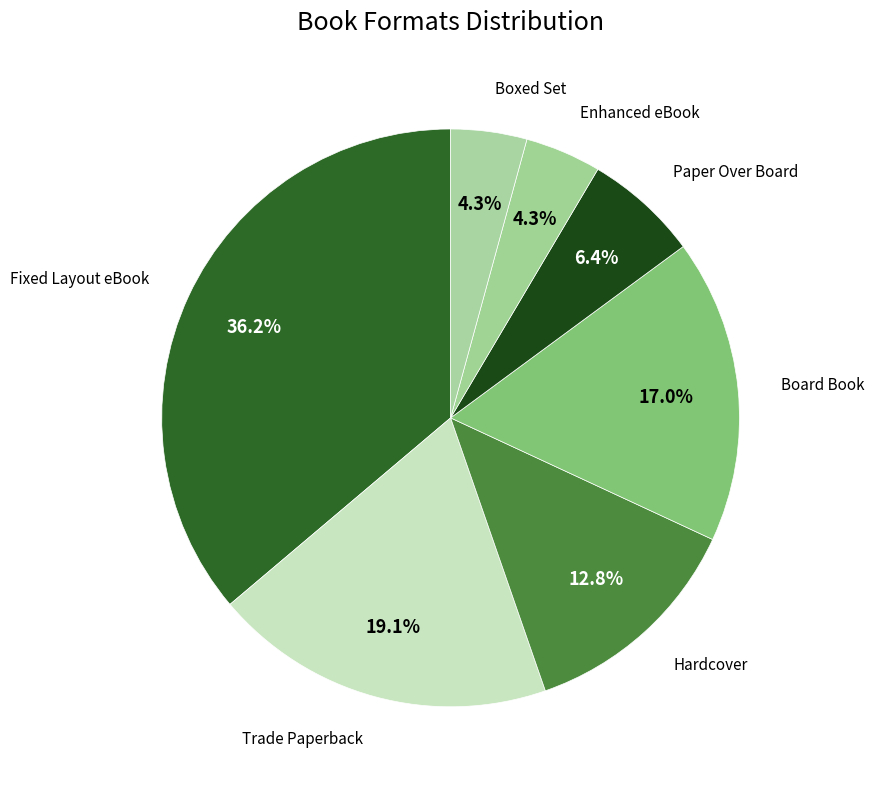

Which category has the smallest portion of the pie?

Enhanced eBook